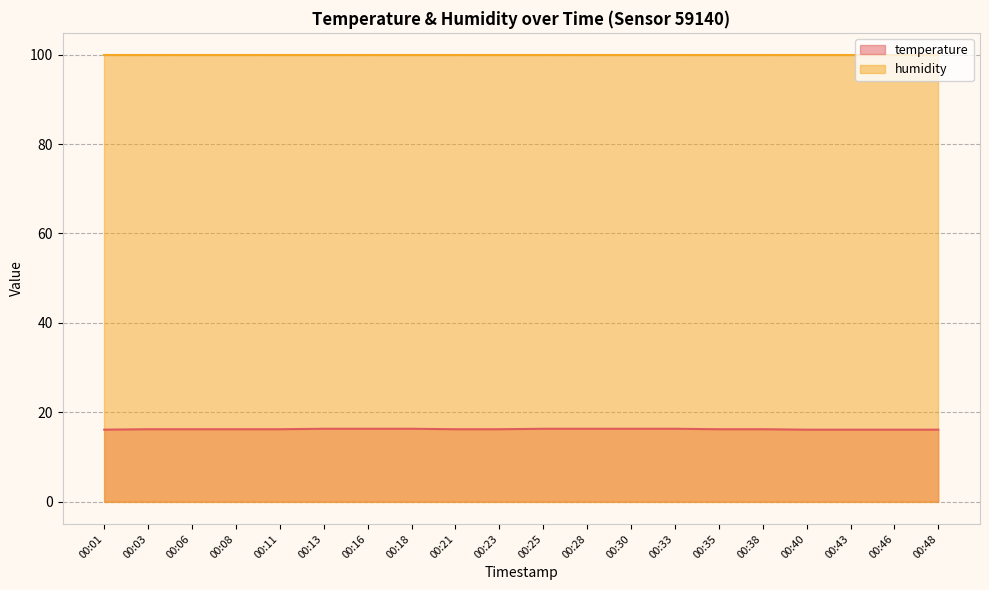

How many lines are shown in the chart?

2